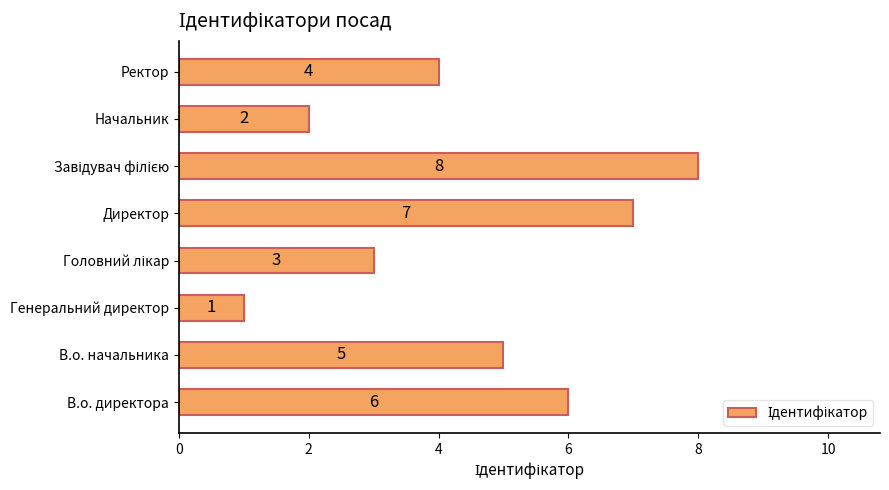

Are the bars horizontal?

Yes